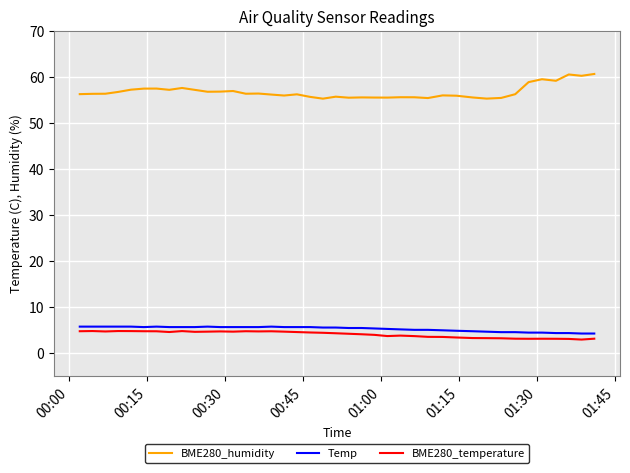

What is the minimum value shown in the chart?

3.0